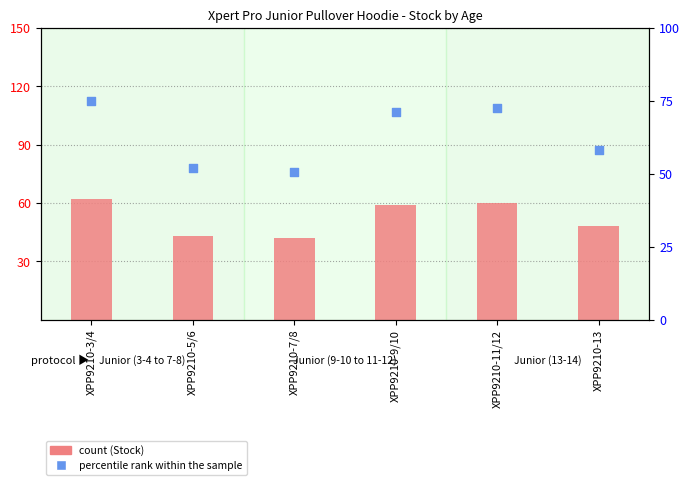

At which category is the sum across all series the highest?

XPP9210-3/4